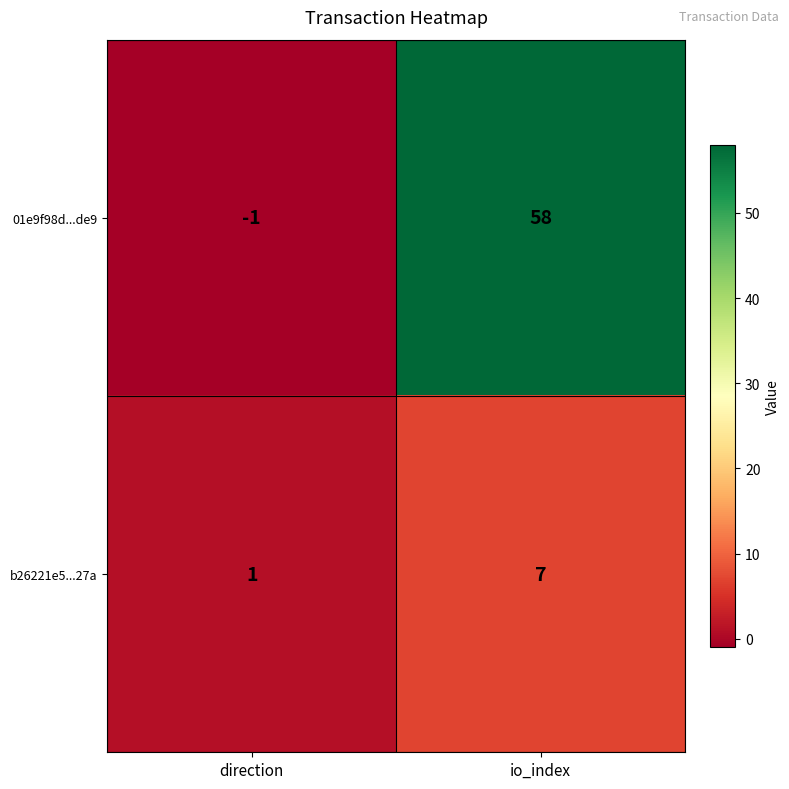

Reading right to left, extract all data points from this chart.

01e9f98d...de9: 58	-1
b26221e5...27a: 7	1